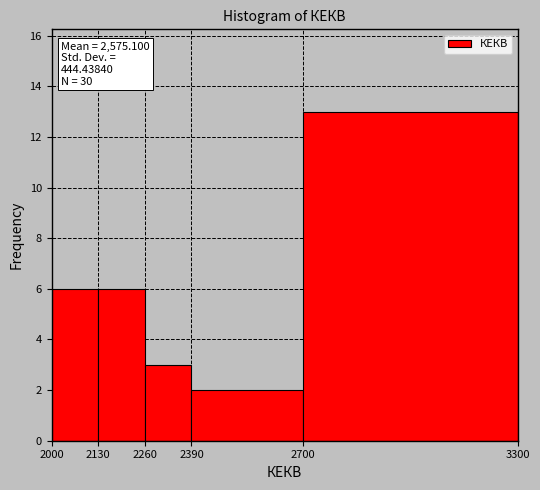

Which range on the x-axis has the tallest bar?

2700 to 3300